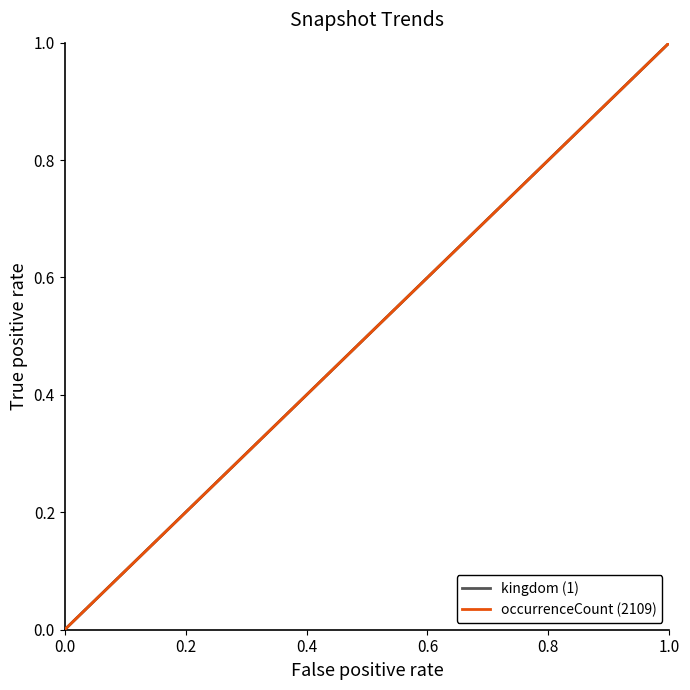

True or false: occurrenceCount (2109) and kingdom (1) cross at least once.

False